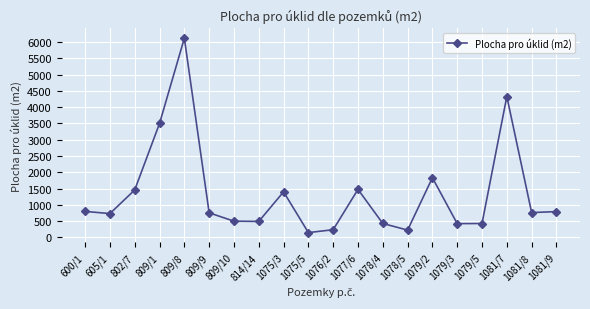

Read the value at 1079/2, to the nearest 10.

1830